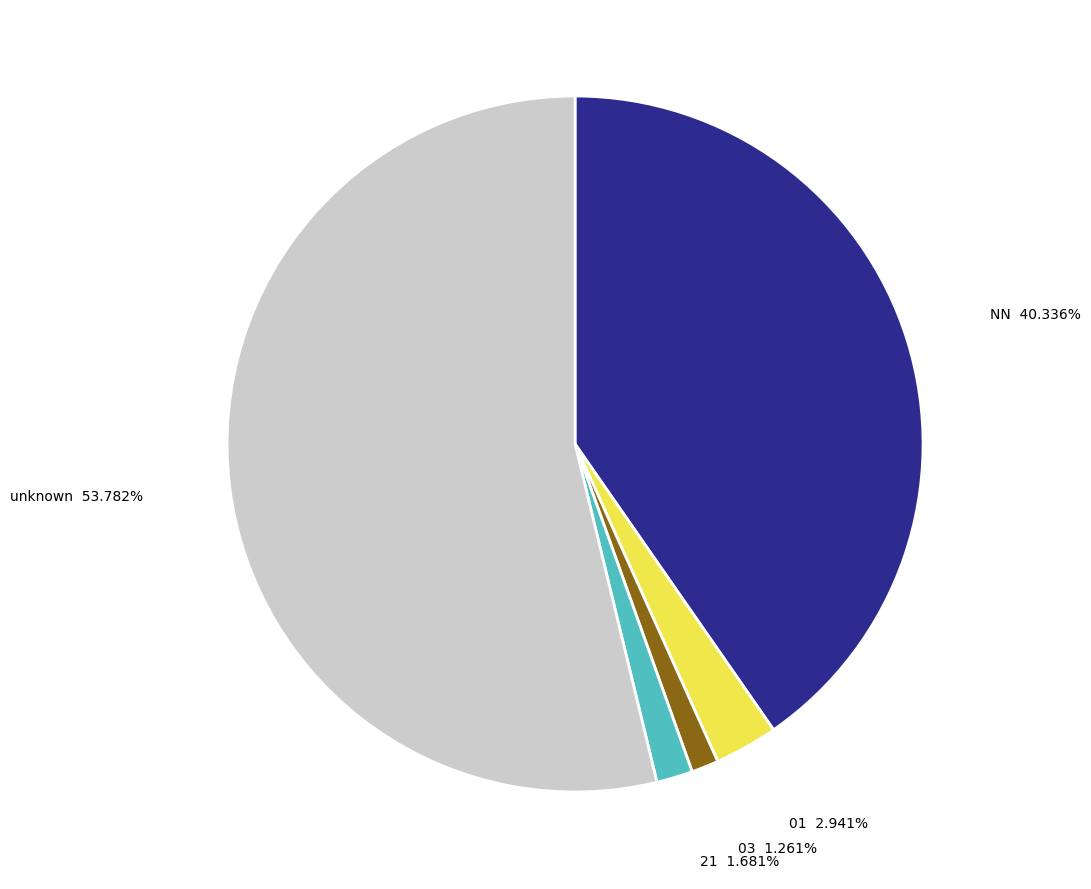

Is there a majority slice in this chart?

Yes